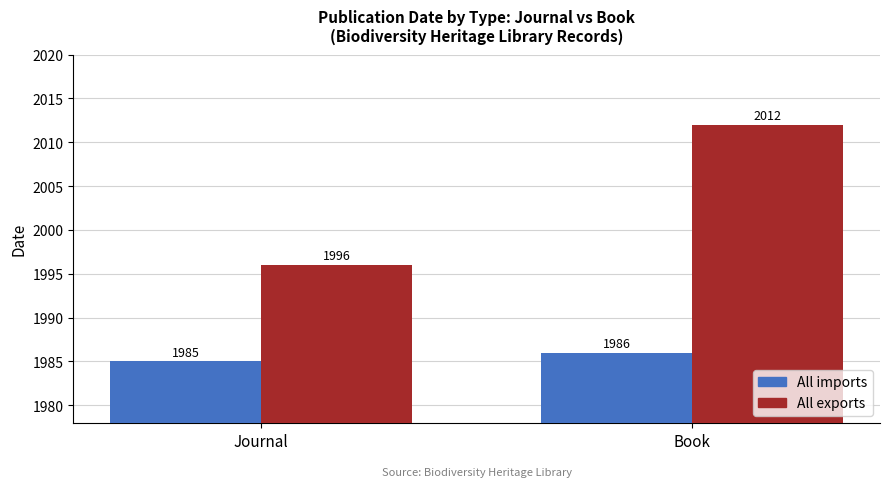

Count the All imports values in the range 1985 to 1986.

2